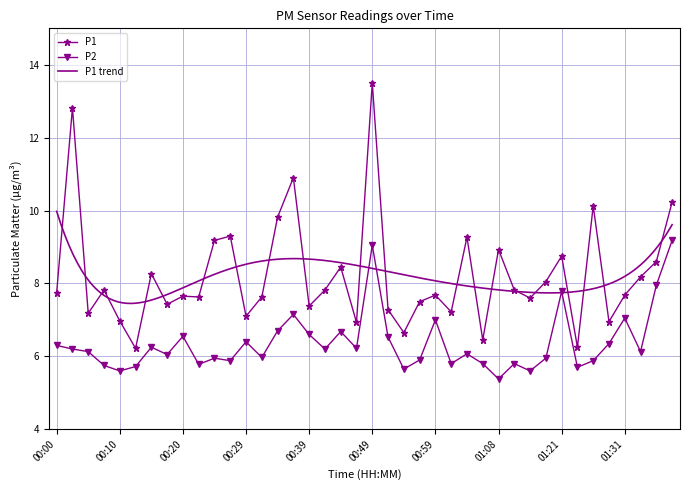

How many values in the P1 series are below 7?

7